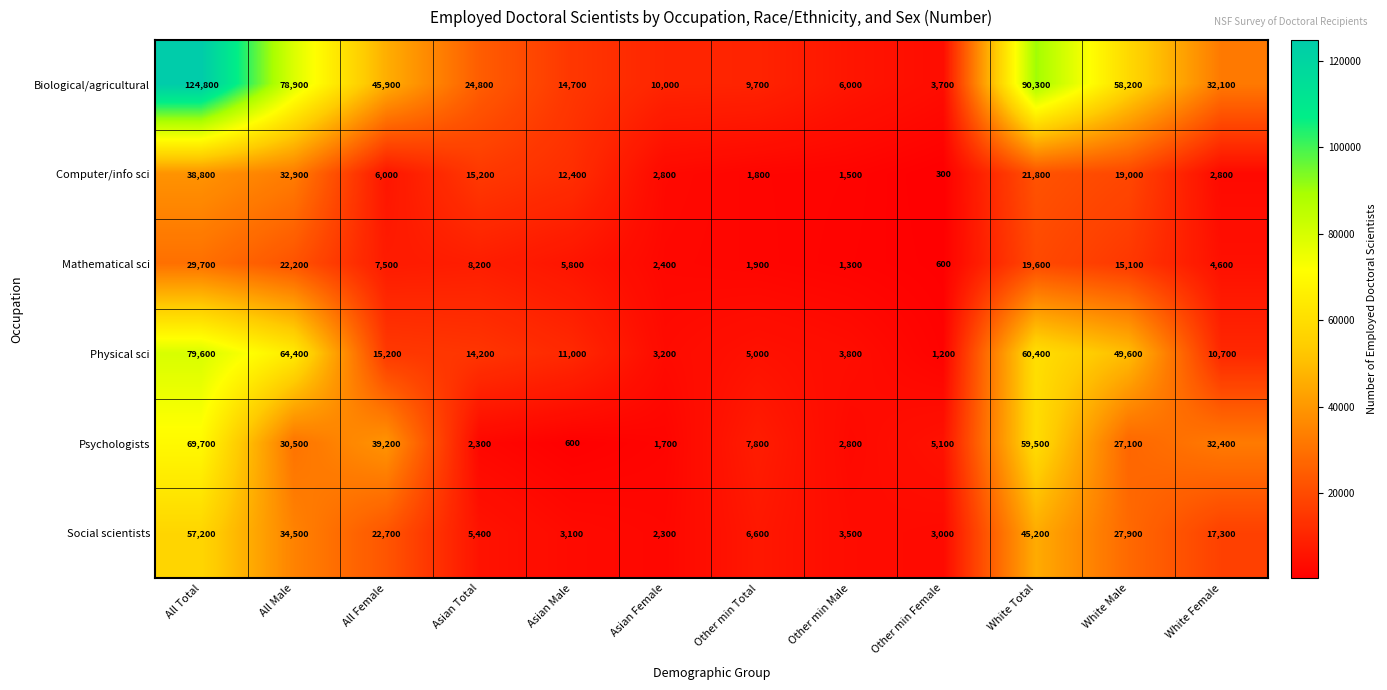

Which category has the highest value across all series?

All Total